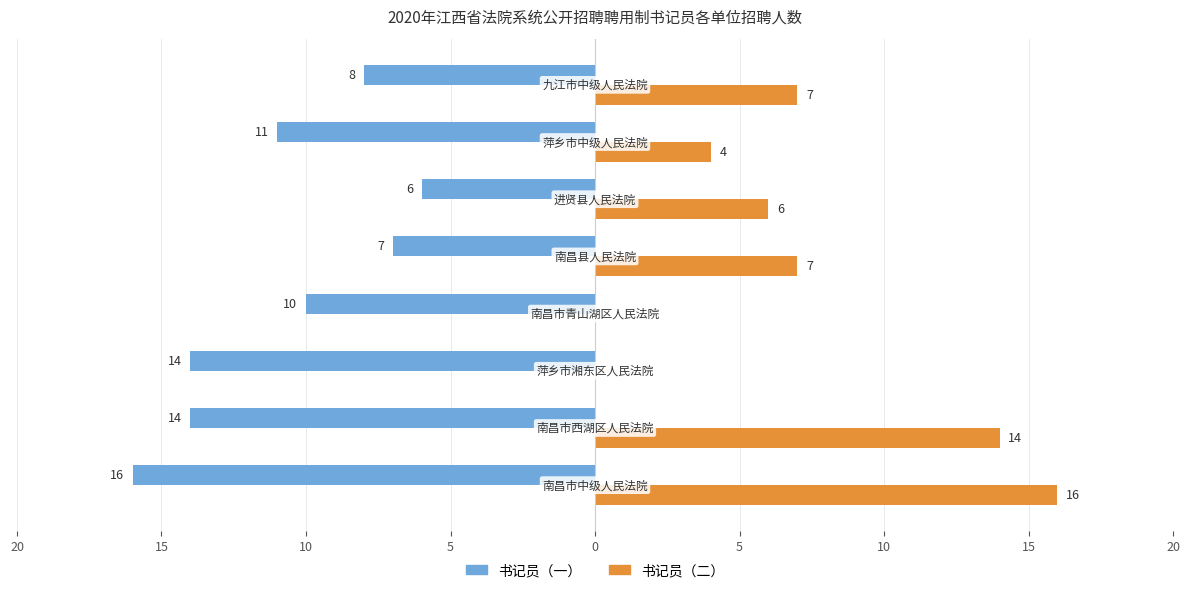

What is the average value of the 书记员（二） series?

7